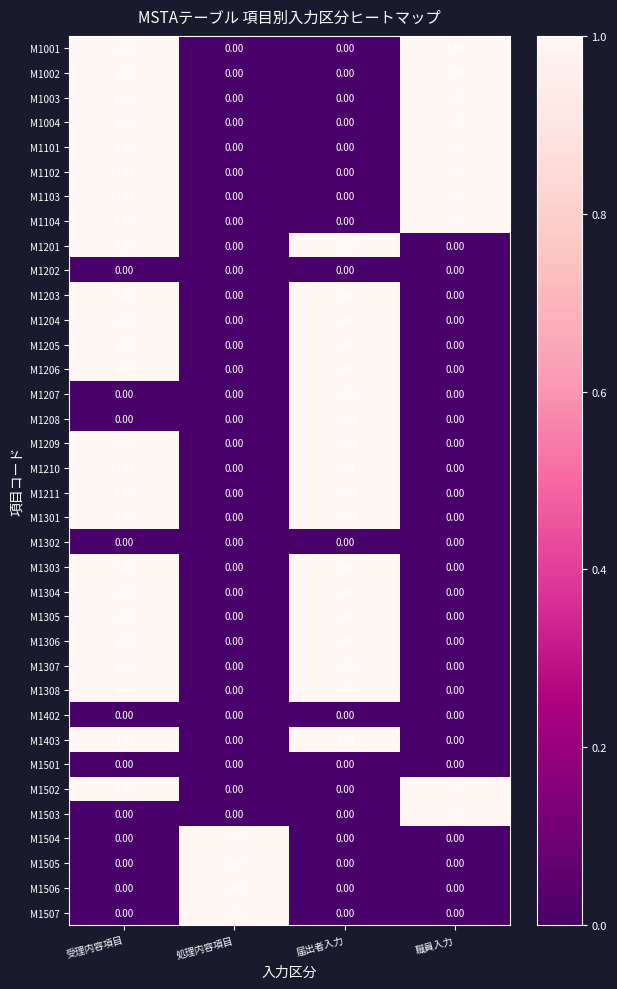

At which category is the sum across all series the highest?

受理内容項目